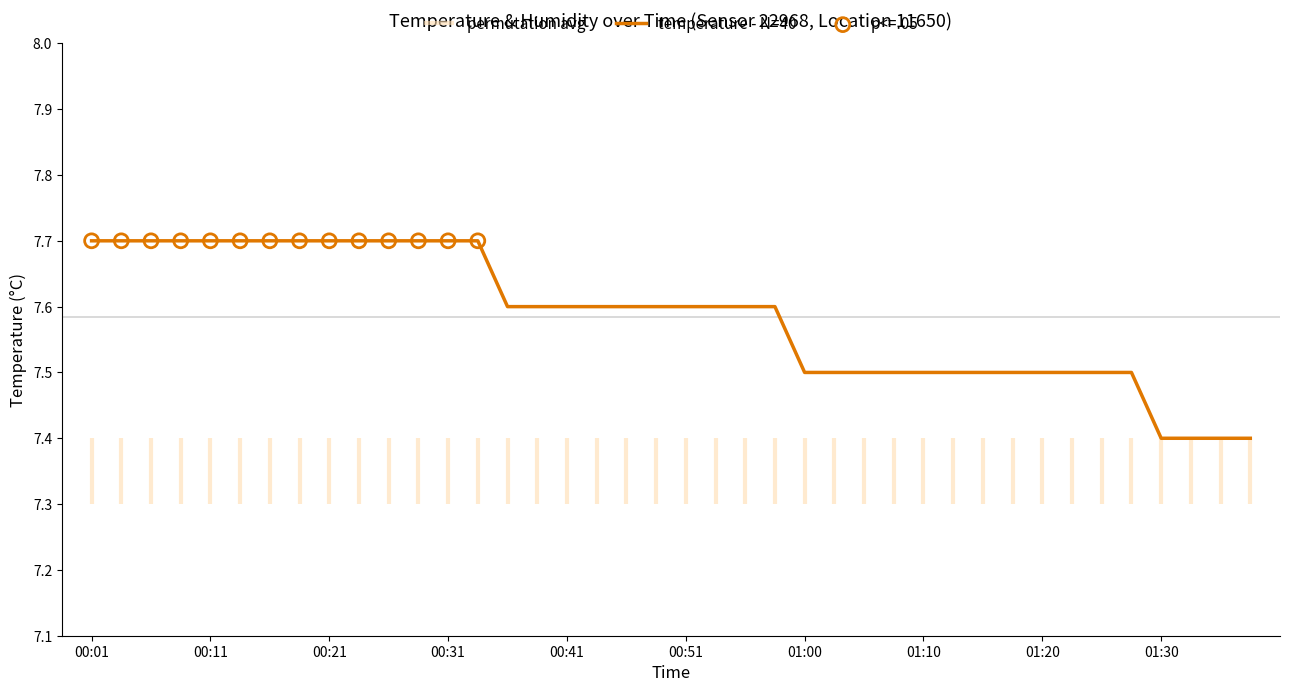

What is the ratio of the value at 00:26 to the value at 01:37?

1.0